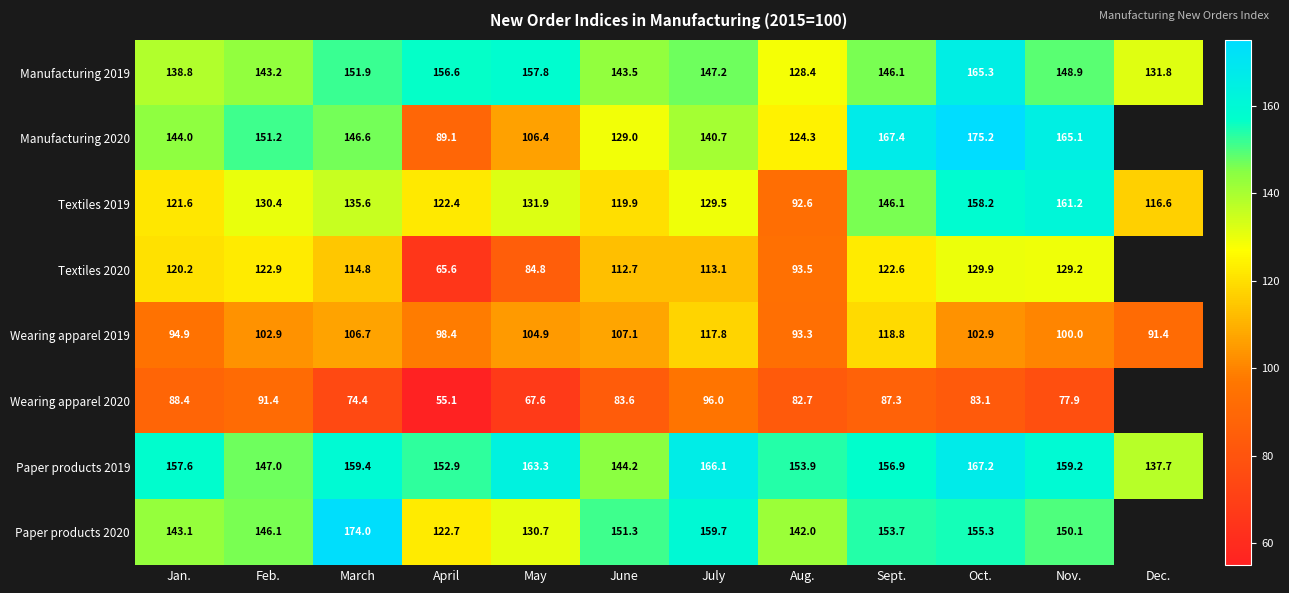

True or false: Wearing apparel 2020 has a value of 83.6 at June.

True